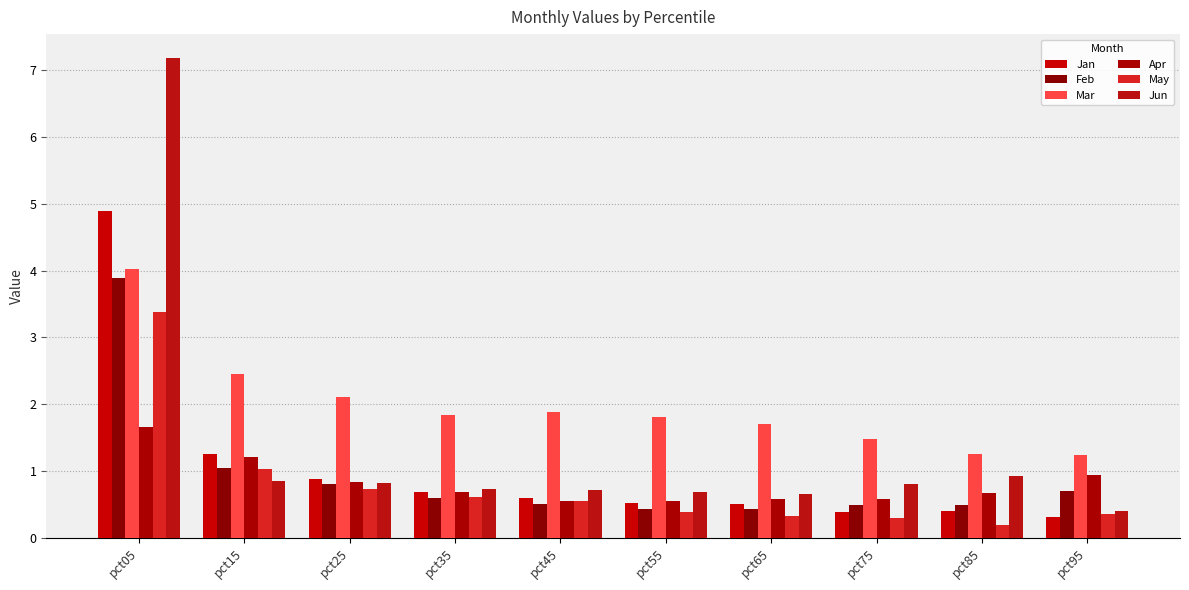

What is the highest value of the Jun series?

7.2